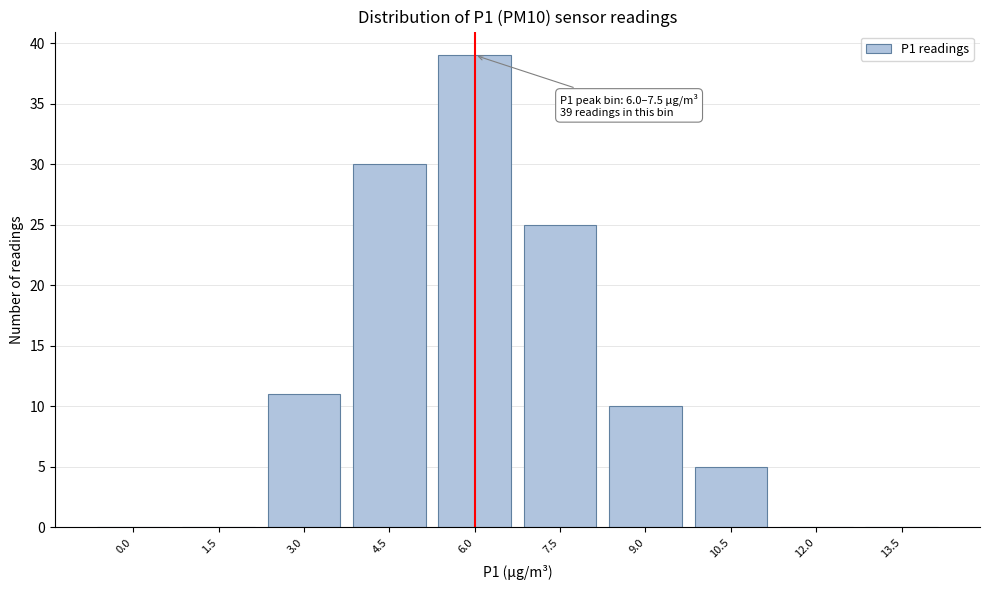

Reading left to right, extract all data points from this chart.

0.0=0	1.5=0	3.0=11	4.5=30	6.0=39	7.5=25	9.0=10	10.5=5	12.0=0	13.5=0